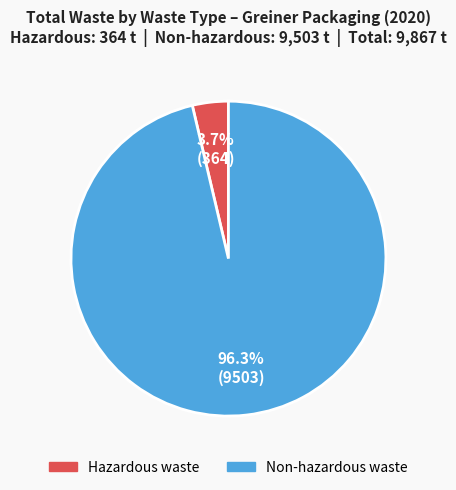

Is there any slice that represents more than half of the pie?

Yes